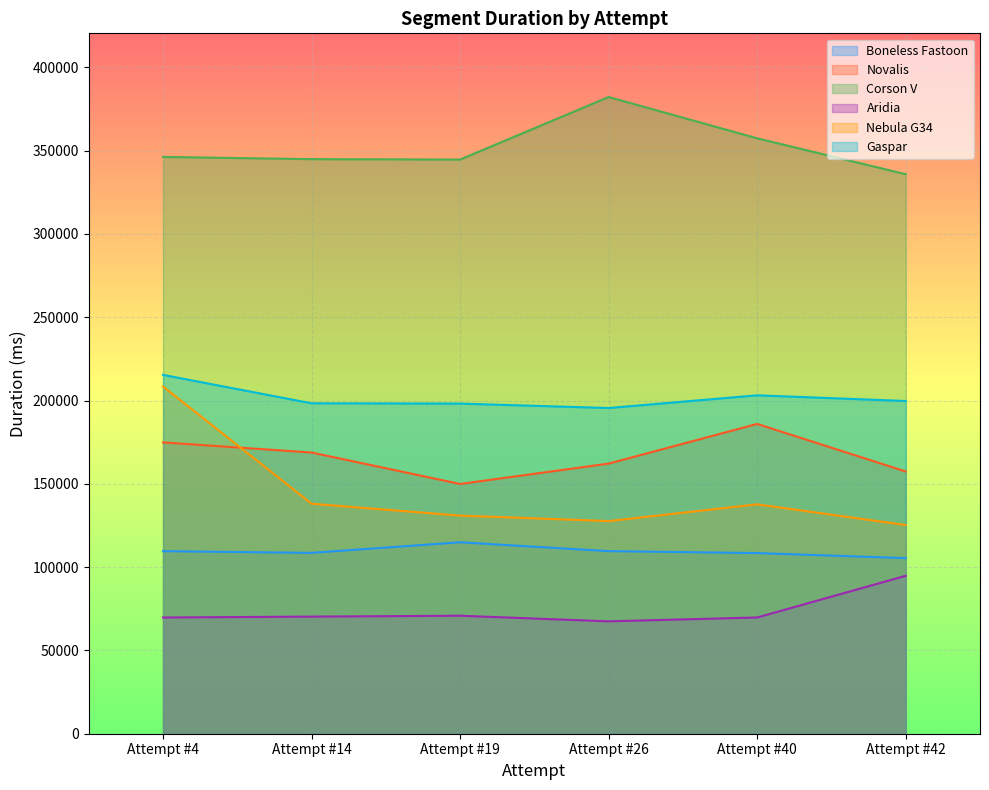

Which category has the highest value in the Aridia series?

Attempt #42